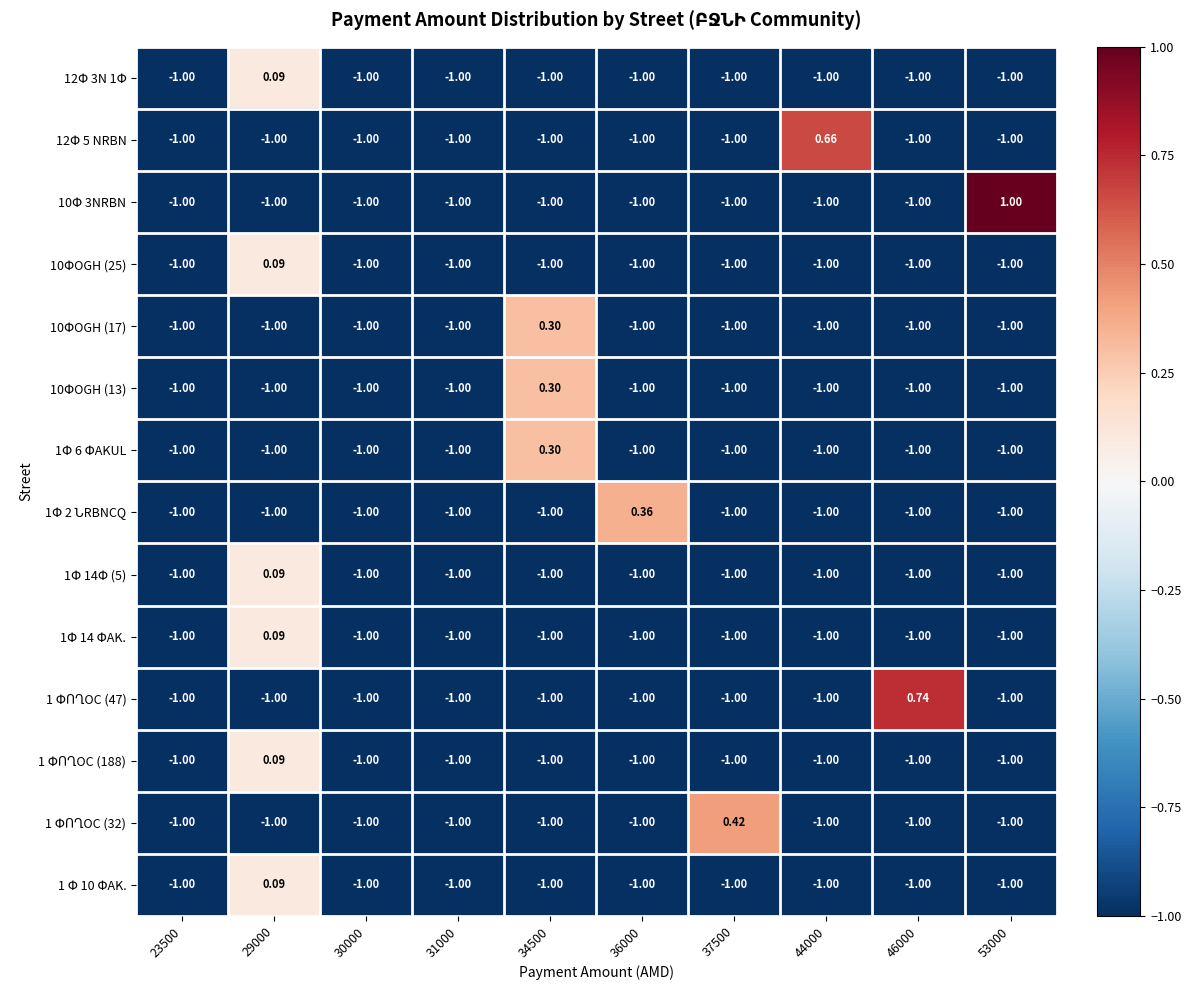

How many categories are shown in the chart?

10